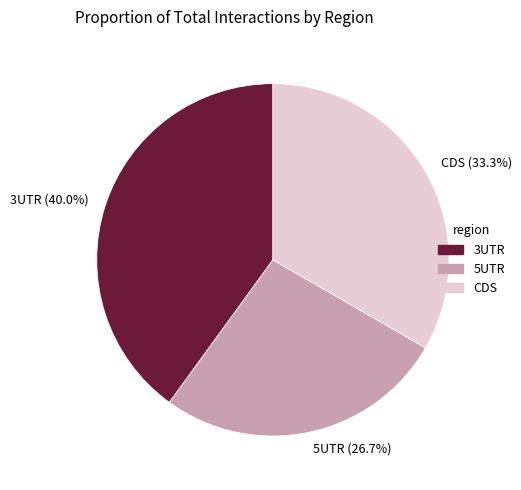

Rank the categories by value from lowest to highest.

5UTR, CDS, 3UTR